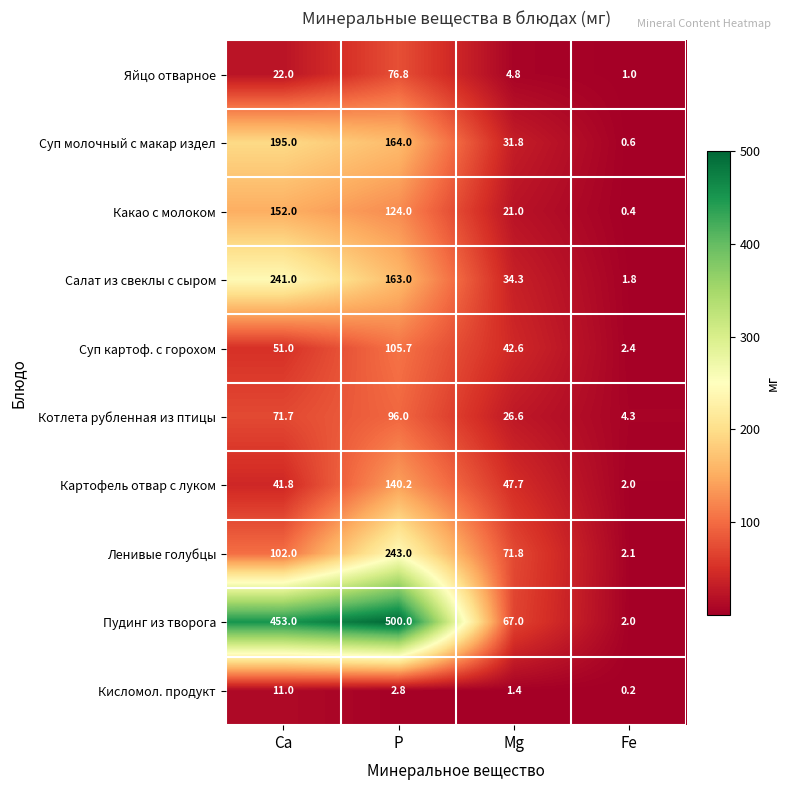

Rank the series at P from lowest to highest value.

Кисломол. продукт, Яйцо отварное, Котлета рубленная из птицы, Суп картоф. с горохом, Какао с молоком, Картофель отвар с луком, Салат из свеклы с сыром, Суп молочный с макар издел, Ленивые голубцы, Пудинг из творога